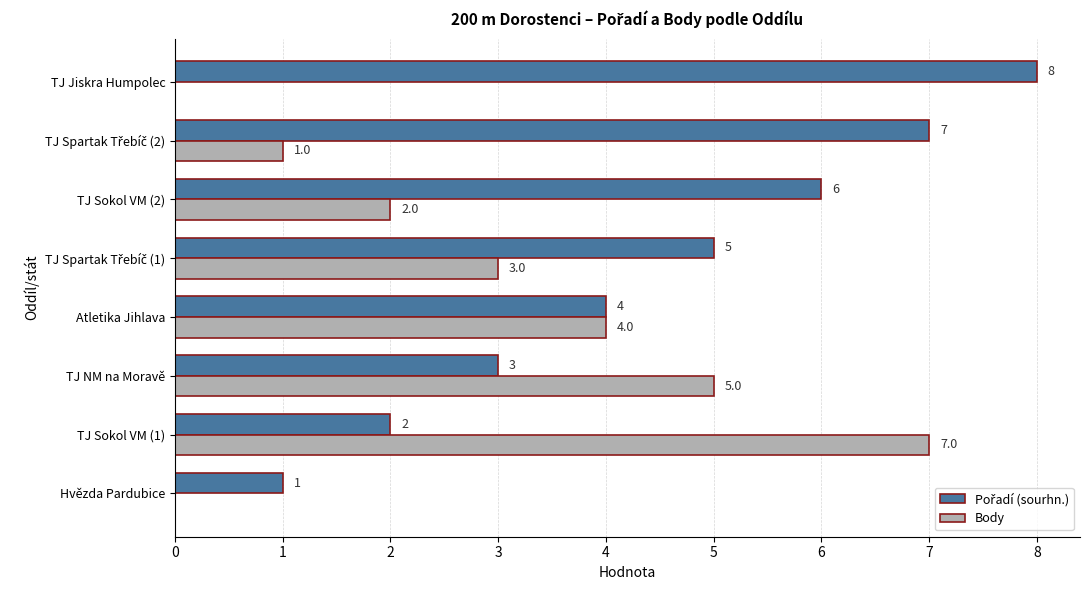

The Body series shows 0 at Hvězda Pardubice. True or false?

True